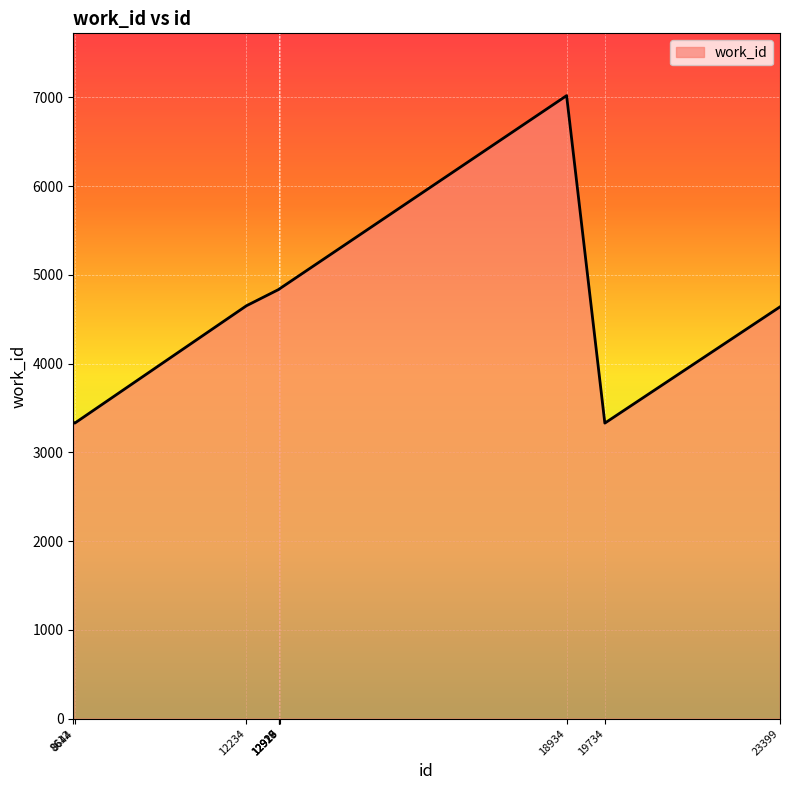

The chart shows a value of 4843 at 12927. True or false?

True